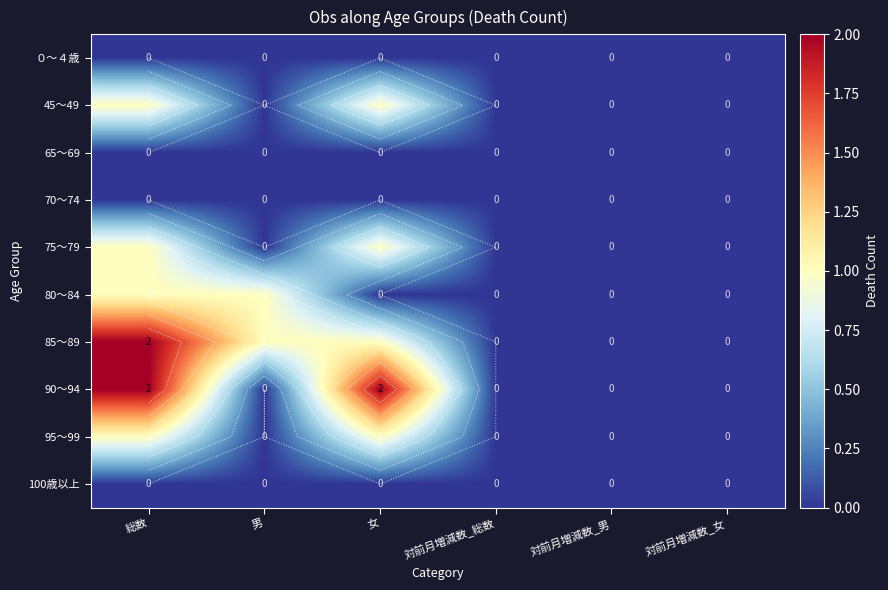

The 100歳以上 series shows 0 at 対前月増減数_男. True or false?

True